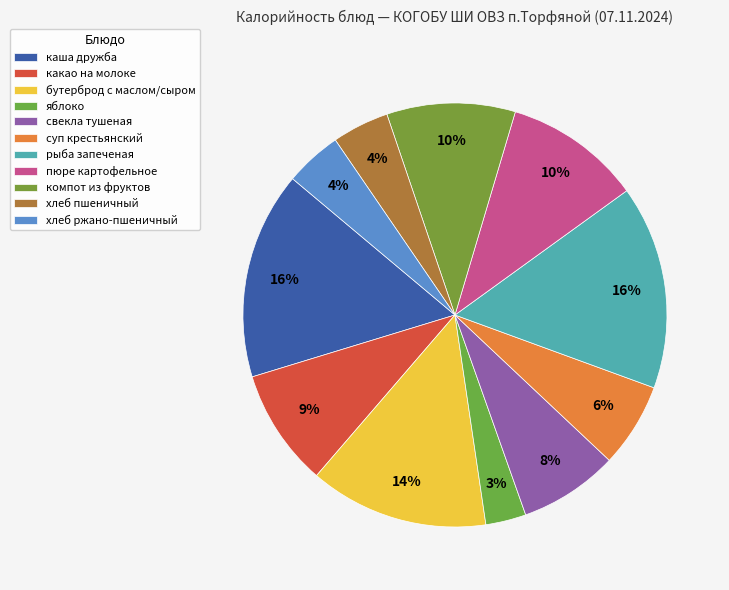

Count the number of slices in the pie.

11